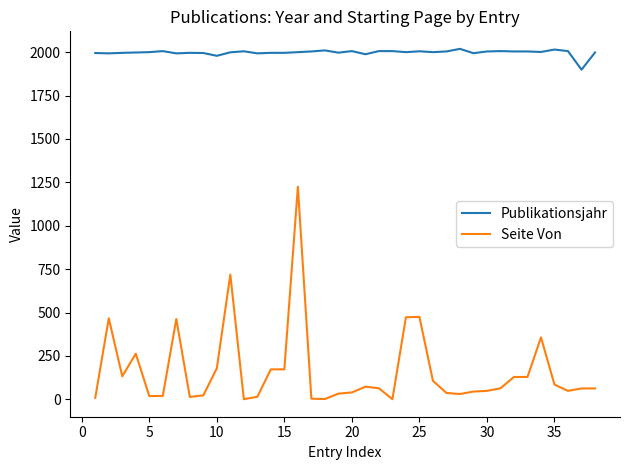

How many values in the Seite Von series are below 64?

19